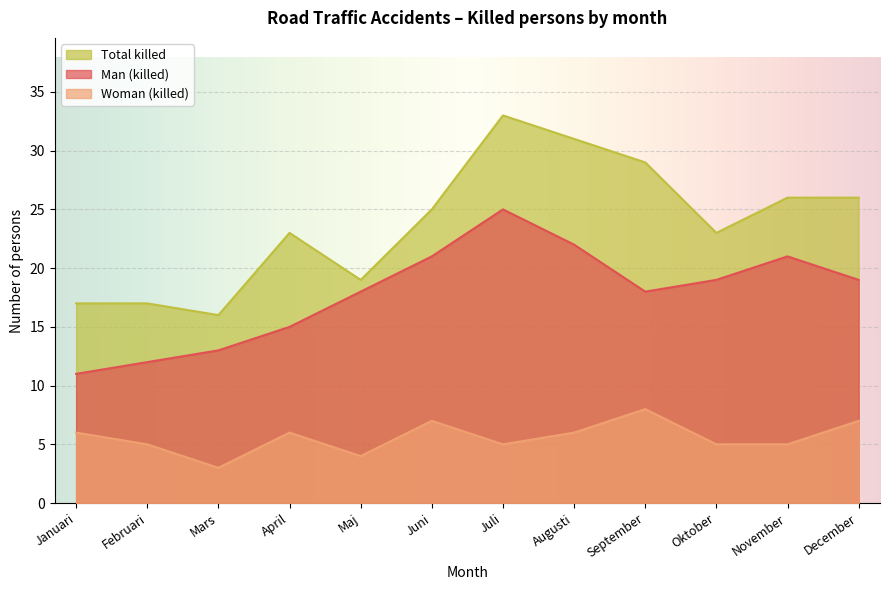

What is the average value of the Man (killed) series?

18